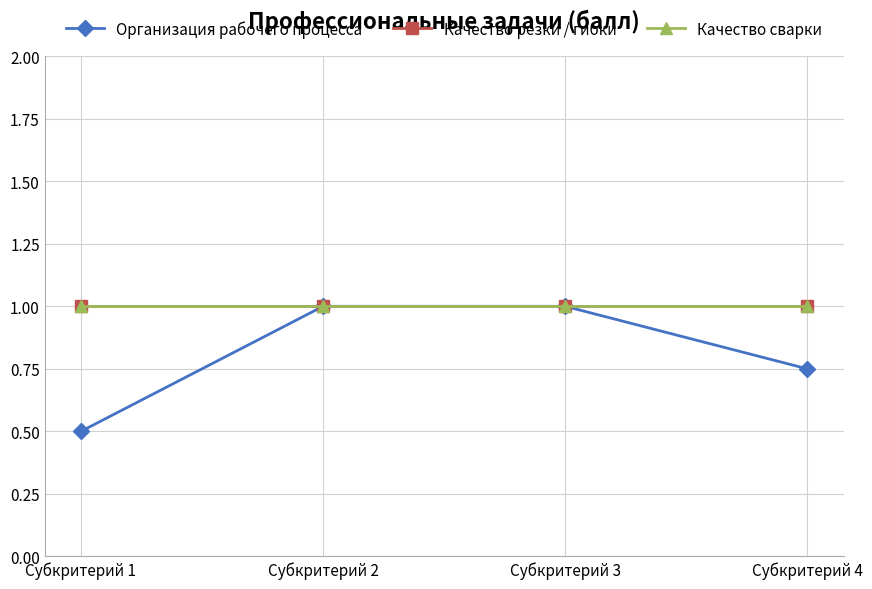

What is the value of the Качество сварки point at the 3rd from the left?

1.0